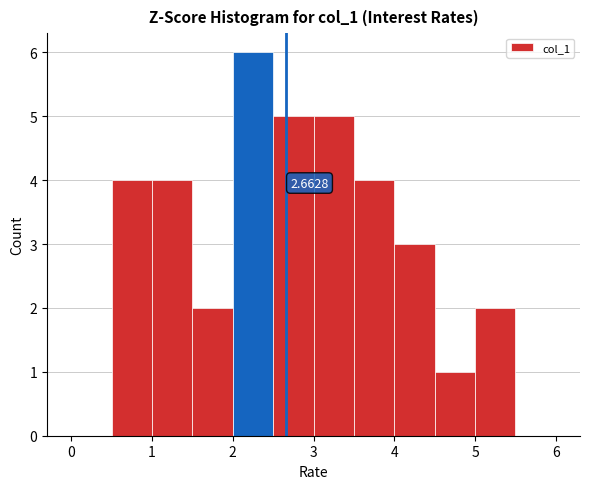

Over which range of the x-axis is the bar tallest?

2.0 to 2.5